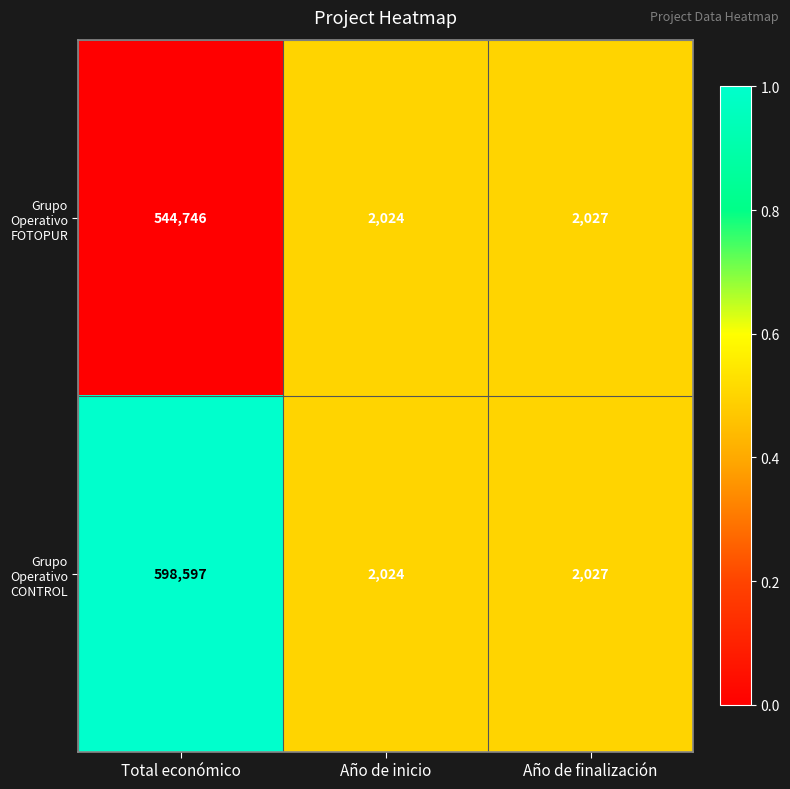

Reading left to right, list all the values displayed in this chart.

Grupo Operativo FOTOPUR: 544746	2024	2027
Grupo Operativo CONTROL: 598597	2024	2027